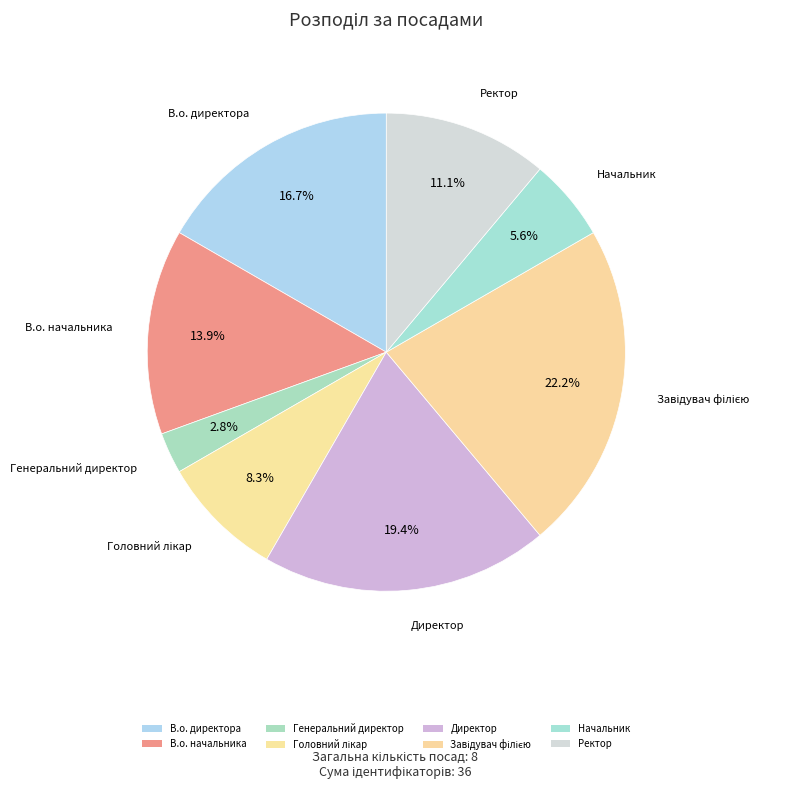

What percentage is the В.о. директора slice, to the nearest percent?

17%